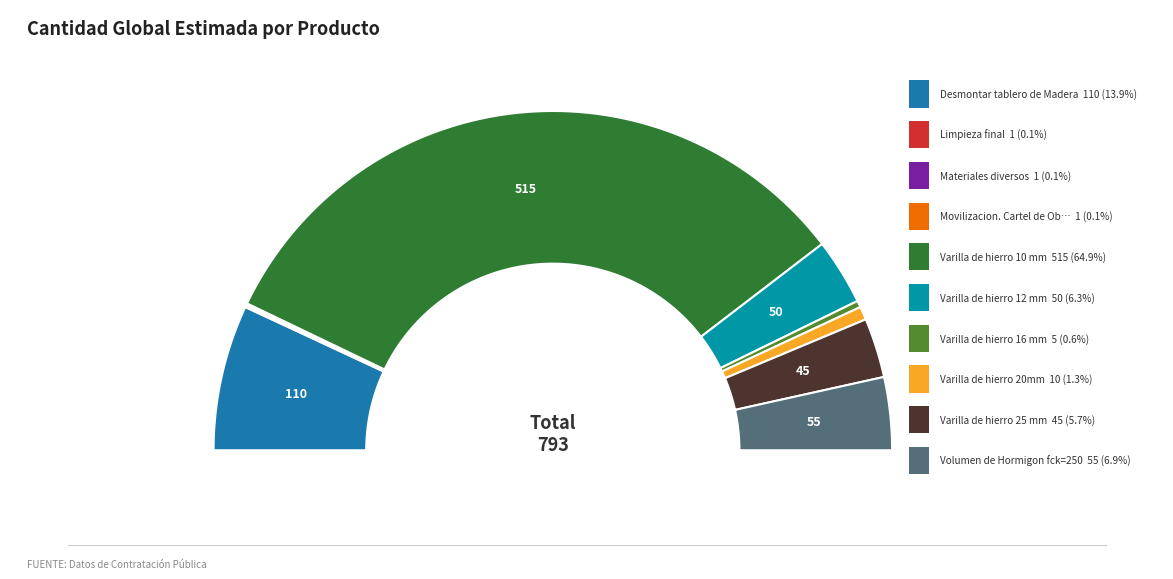

Count the number of slices in the pie.

10